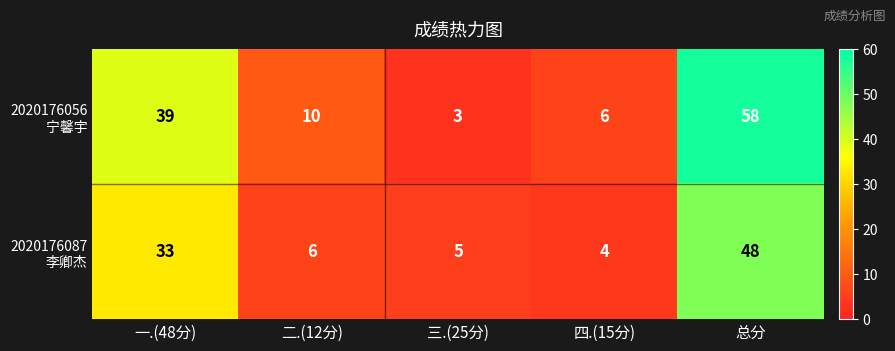

What is the greatest value displayed?

58